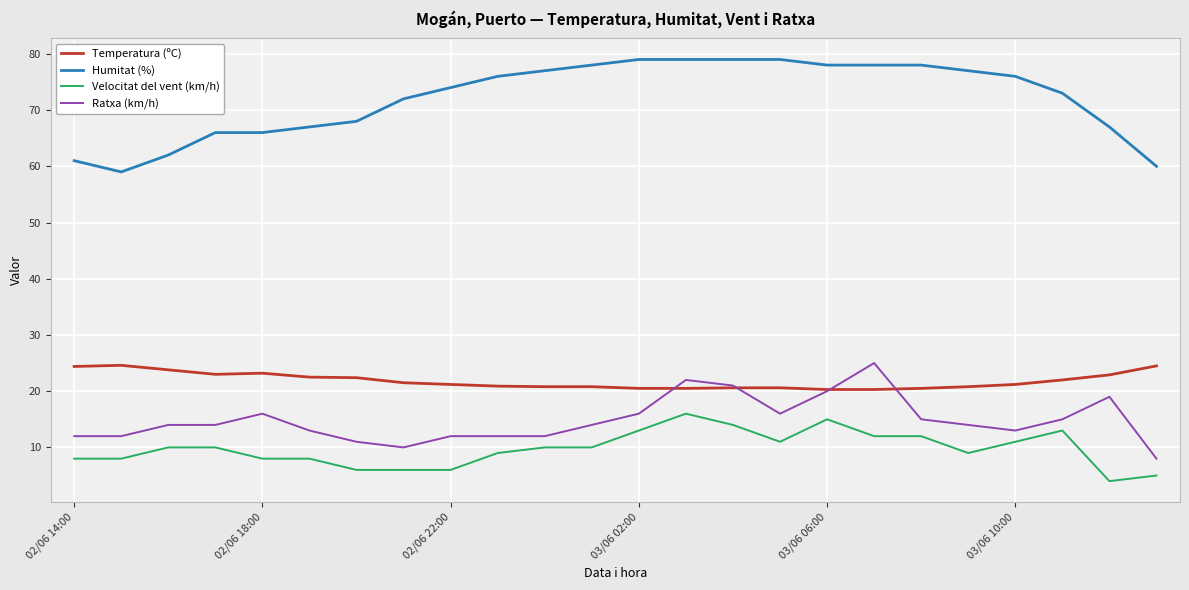

Which series has the largest total across all categories?

Humitat (%)